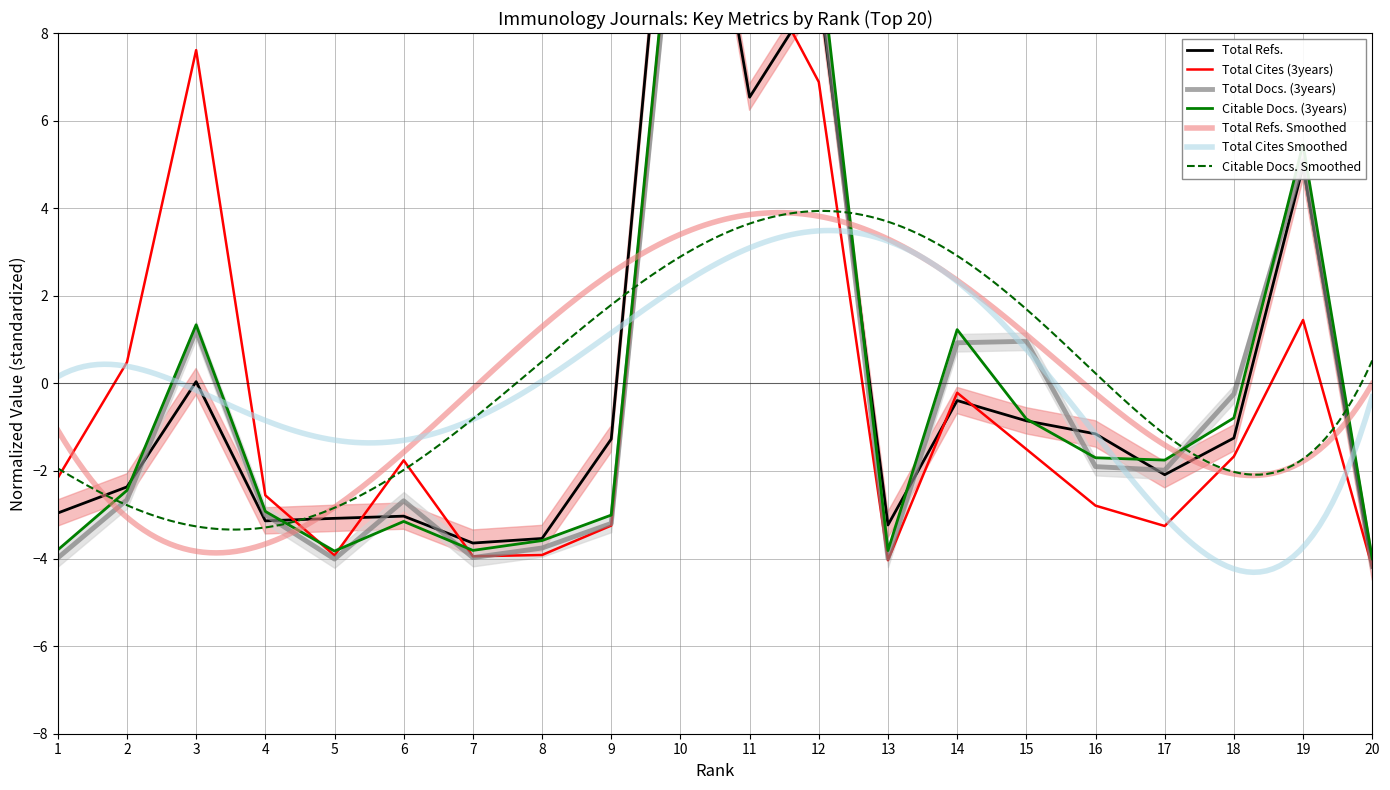

True or false: Total Cites (3years) has a value of -4.2 at 20.

True